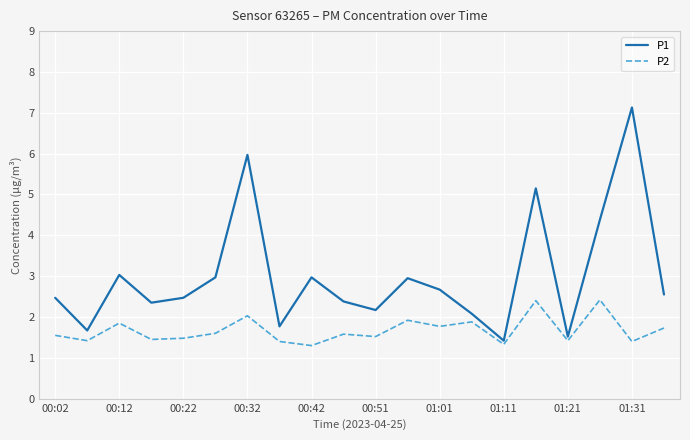

How many lines are shown in the chart?

2